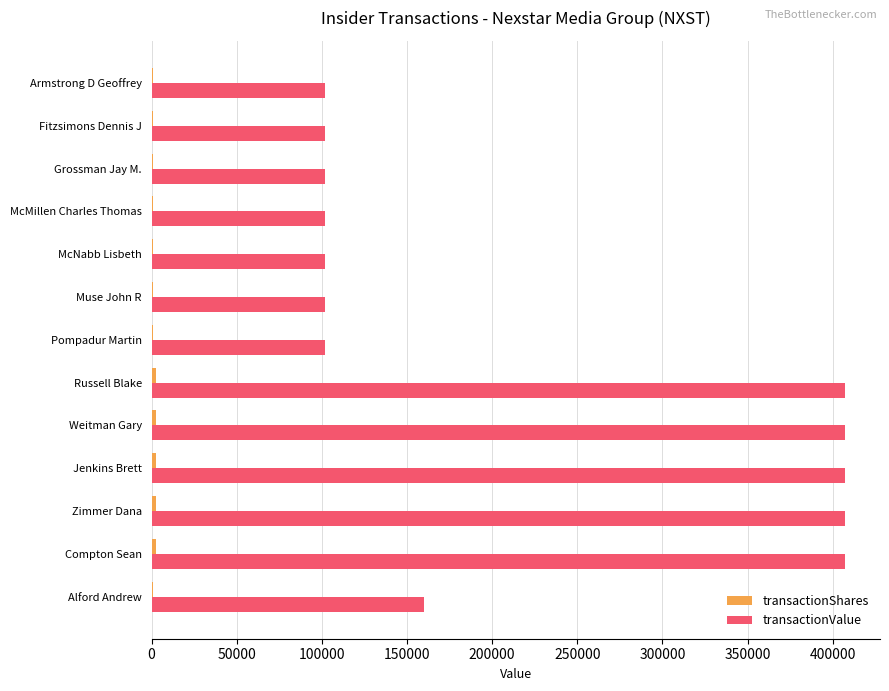

Which series has the largest total across all categories?

transactionValue